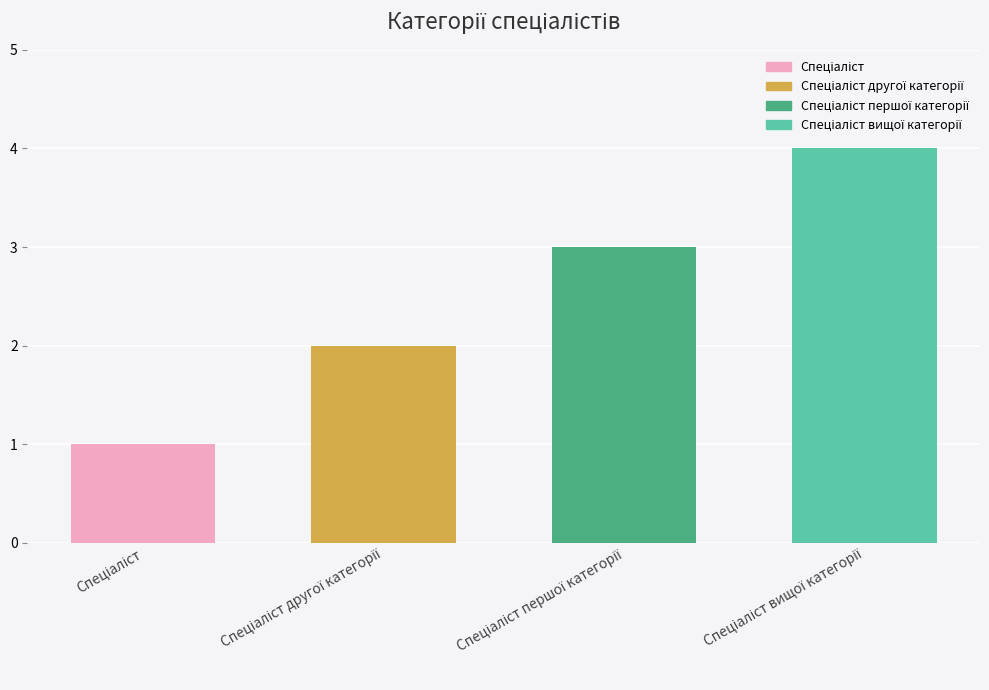

What is the maximum value shown in the chart?

4